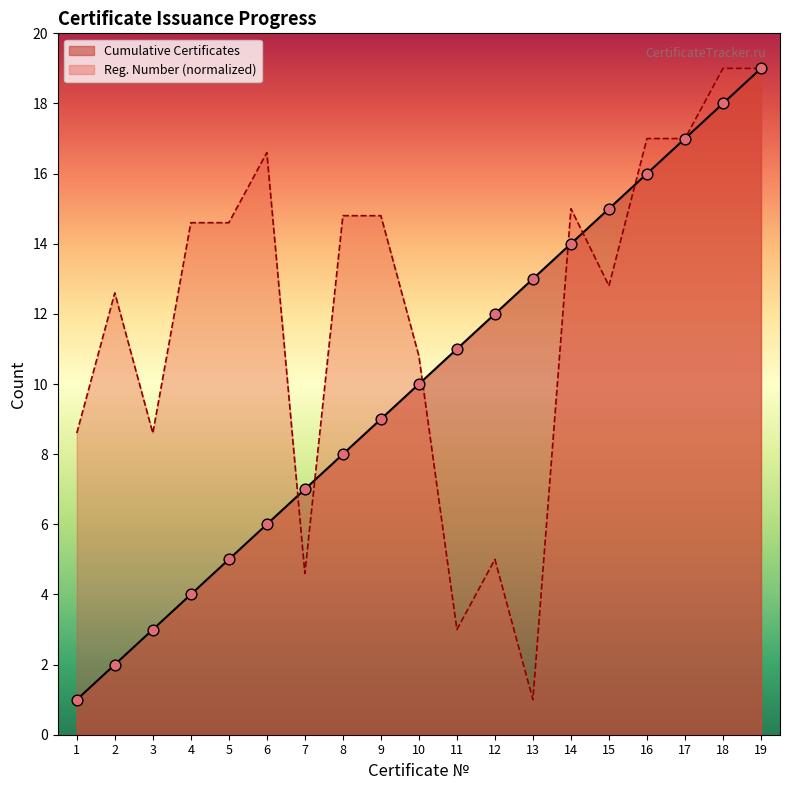

At how many categories does at least one series exceed 8?

18